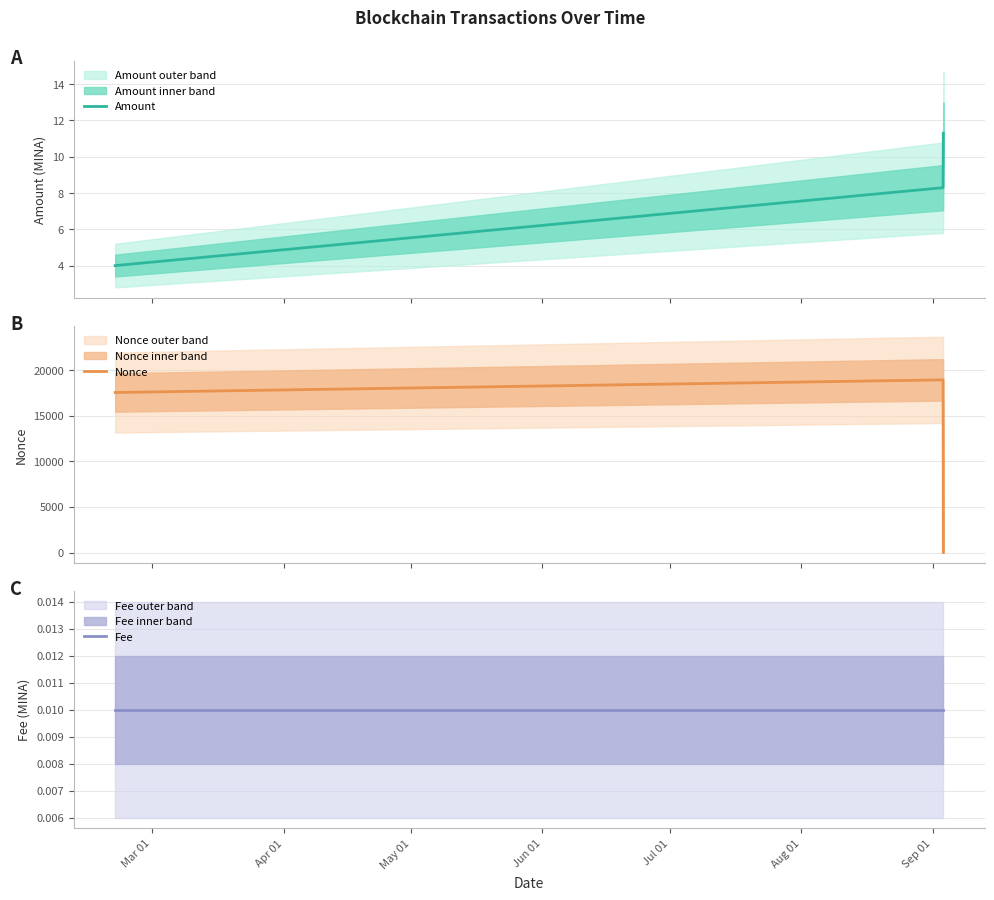

What is the minimum value for Amount?

4.0